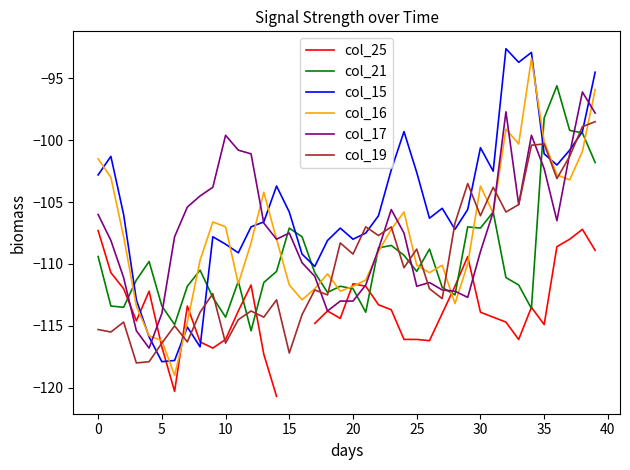

Between 13 and 32, which series saw the biggest shift?

col_15